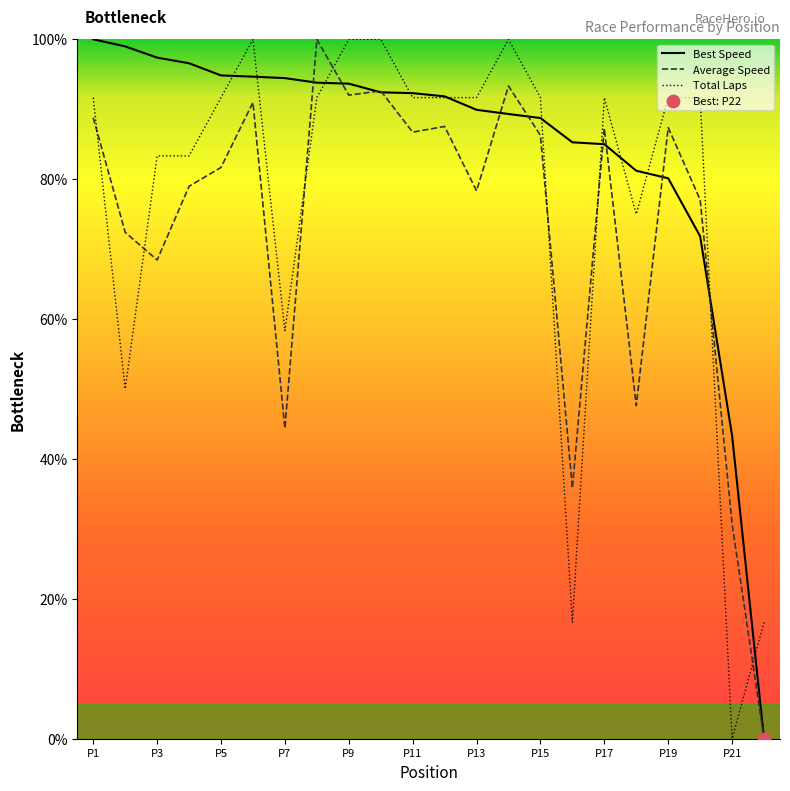

Which series ends up on top after the final intersection of Total Laps and Average Speed?

Total Laps